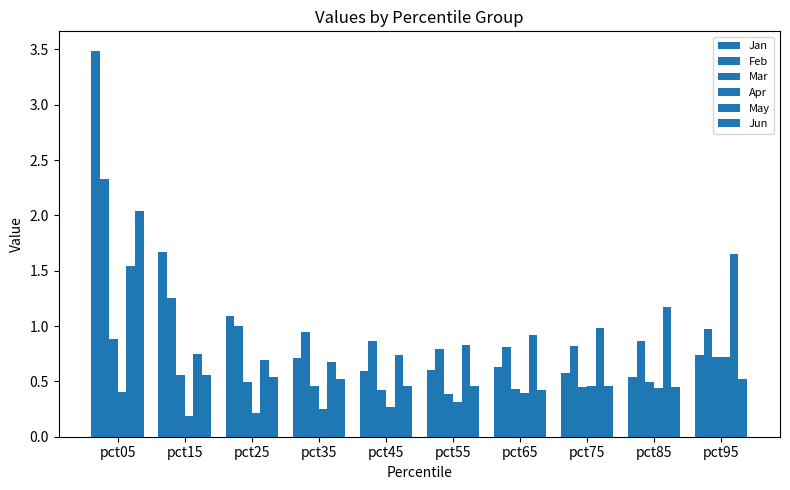

At which category does the chart reach its minimum across all series?

pct15